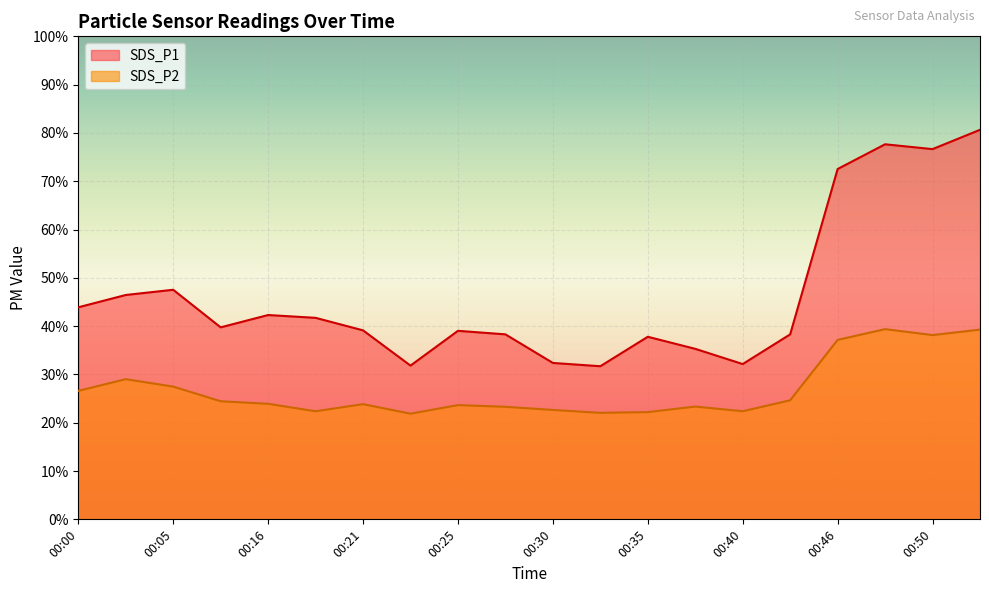

Which has a higher value, 00:00 or 00:18?

00:00